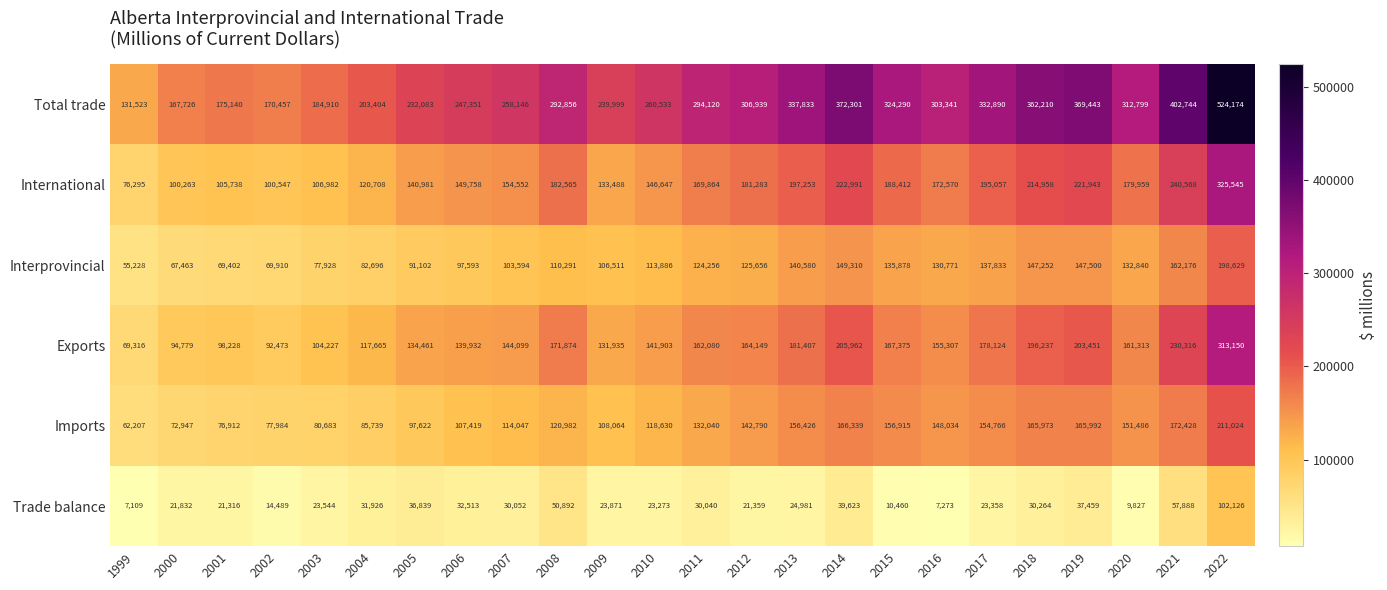

What is the greatest value displayed?

524174